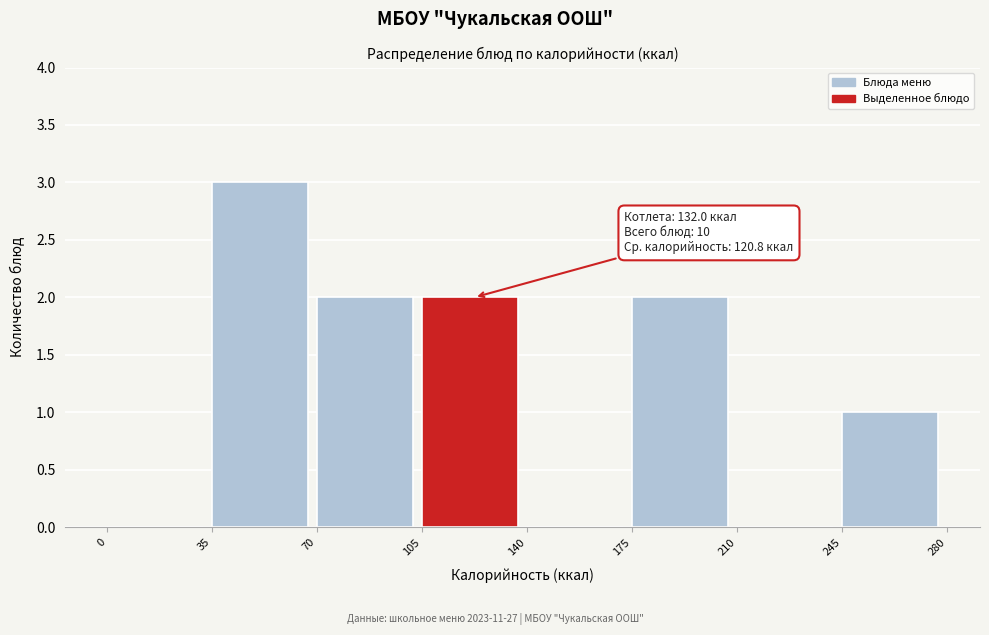

Over which range of the x-axis is the bar tallest?

35 to 70